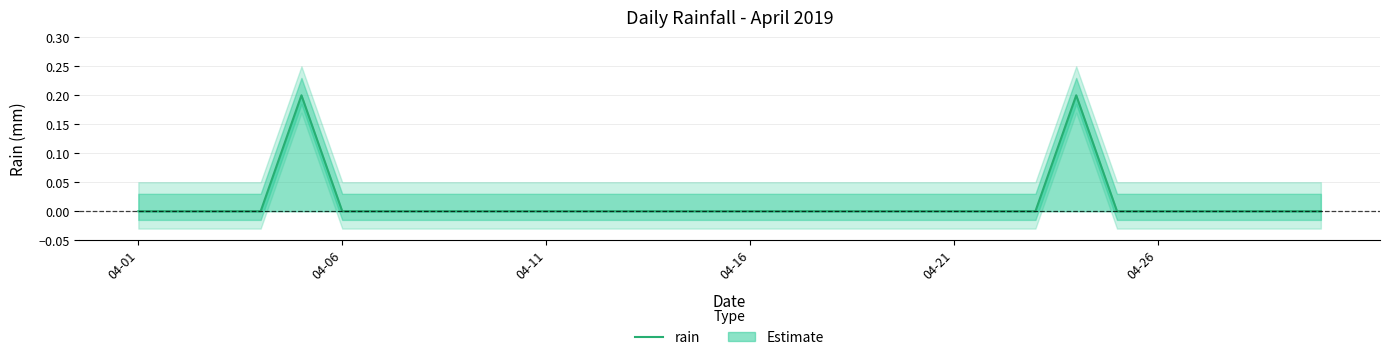

How many positive values are there?

2